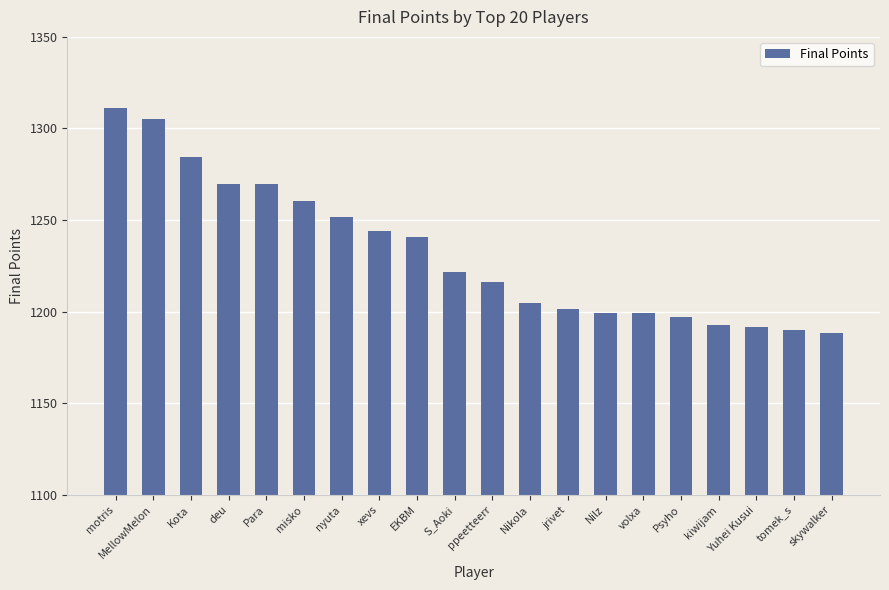

Which has a higher value, volxa or MellowMelon?

MellowMelon